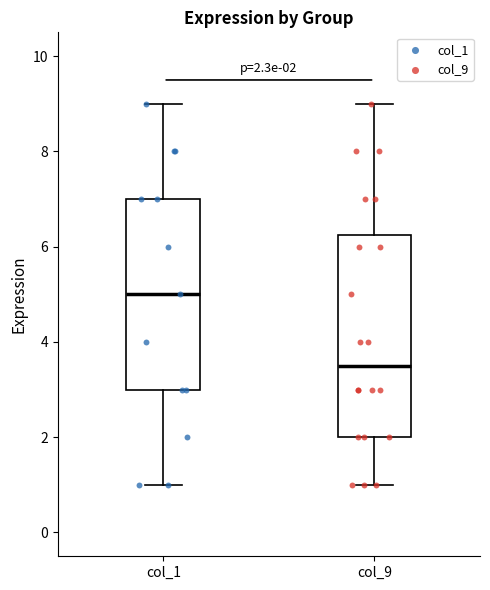

Which box's median line is the highest?

col_1